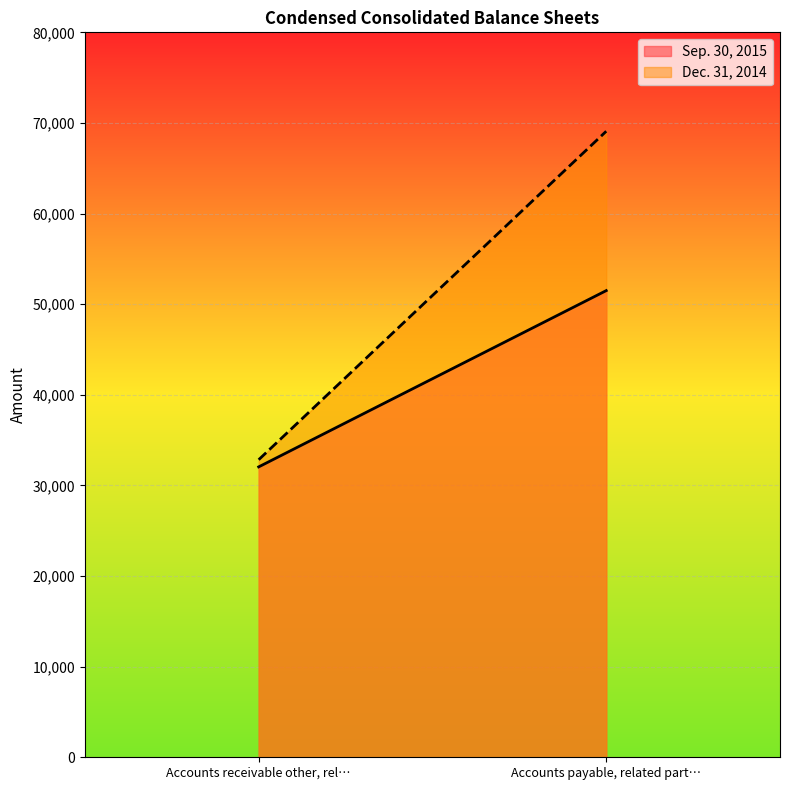

Reading left to right, list all the values displayed in this chart.

Sep. 30, 2015: Accounts receivable other, related parties=32046	Accounts payable, related parties=51498
Dec. 31, 2014: Accounts receivable other, related parties=32835	Accounts payable, related parties=69083